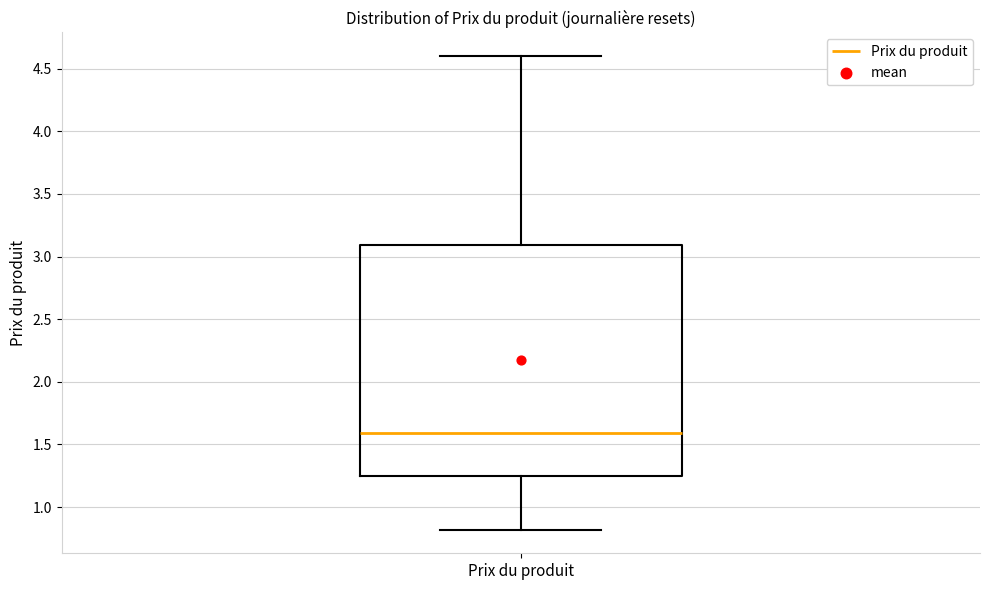

Where is the upper edge of the box for Prix du produit on the y-axis? The values are not printed on the chart, so give them approximately, as read against the axis.

3.10